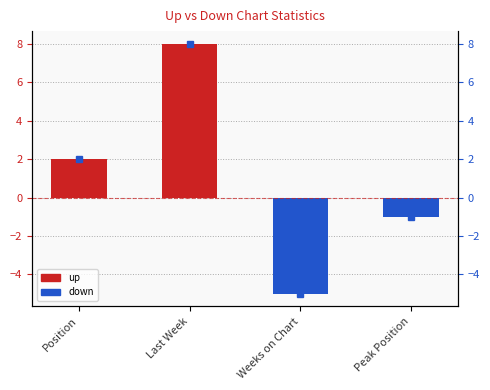

At Peak Position, list the series in order from smallest to largest.

down, up